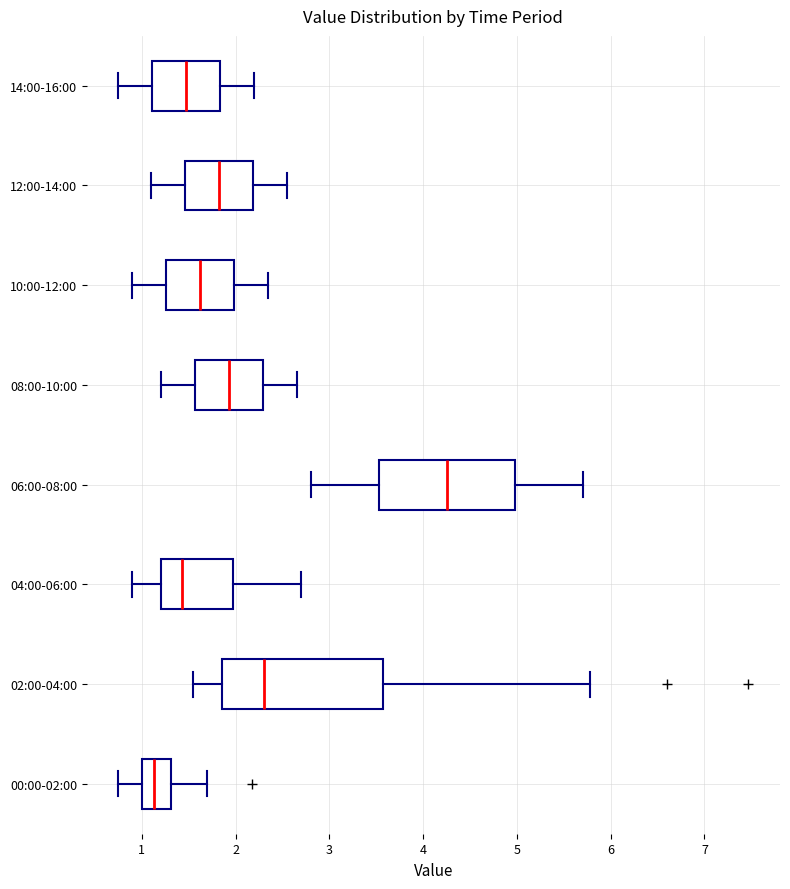

Reading bottom to top, read every box against the x-axis: the position of its median line, the range the box covers, and the ends of its whiskers. The values are not printed on the chart, so give them approximately, as read against the axis.

00:00-02:00: median 1.1, box 1.0 to 1.3, whiskers 0.8 to 1.7
02:00-04:00: median 2.3, box 1.9 to 3.6, whiskers 1.6 to 5.8
04:00-06:00: median 1.4, box 1.2 to 2.0, whiskers 0.9 to 2.7
06:00-08:00: median 4.3, box 3.5 to 5.0, whiskers 2.8 to 5.7
08:00-10:00: median 1.9, box 1.6 to 2.3, whiskers 1.2 to 2.7
10:00-12:00: median 1.6, box 1.3 to 2.0, whiskers 0.9 to 2.4
12:00-14:00: median 1.8, box 1.5 to 2.2, whiskers 1.1 to 2.6
14:00-16:00: median 1.5, box 1.1 to 1.8, whiskers 0.8 to 2.2